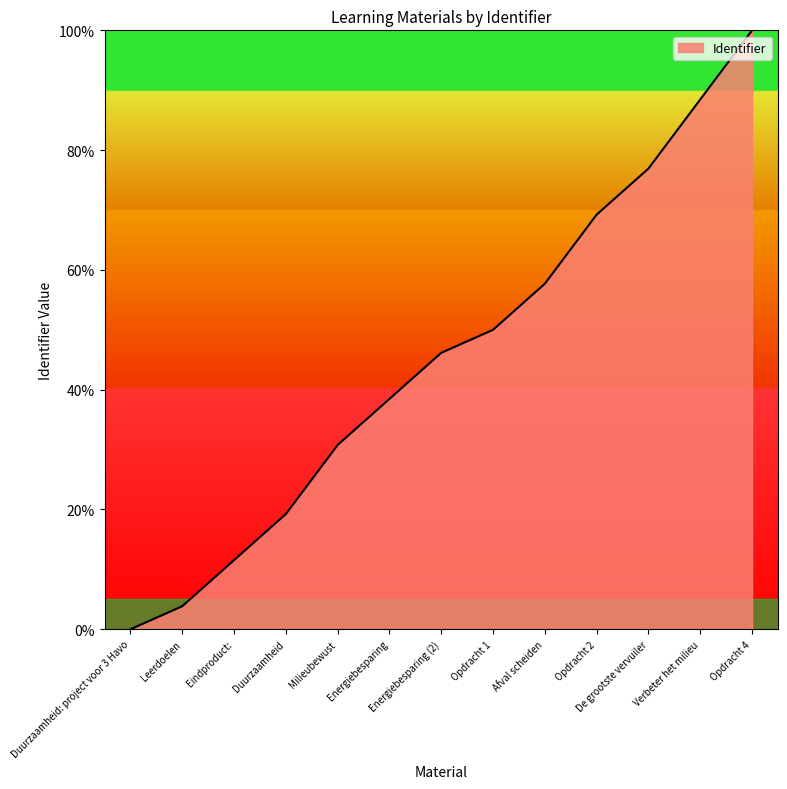

What value does the data have at Opdracht 1?

50.0